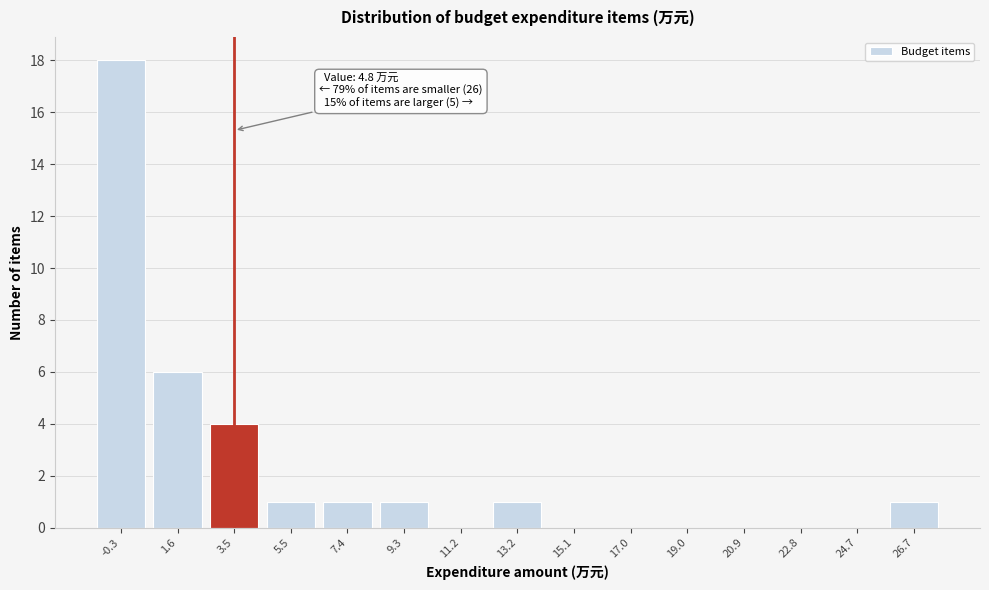

Reading left to right, list all the values displayed in this chart.

-0.3=18	1.6=6	3.5=4	5.5=1	7.4=1	9.3=1	11.2=0	13.2=1	15.1=0	17.0=0	19.0=0	20.9=0	22.8=0	24.7=0	26.7=1